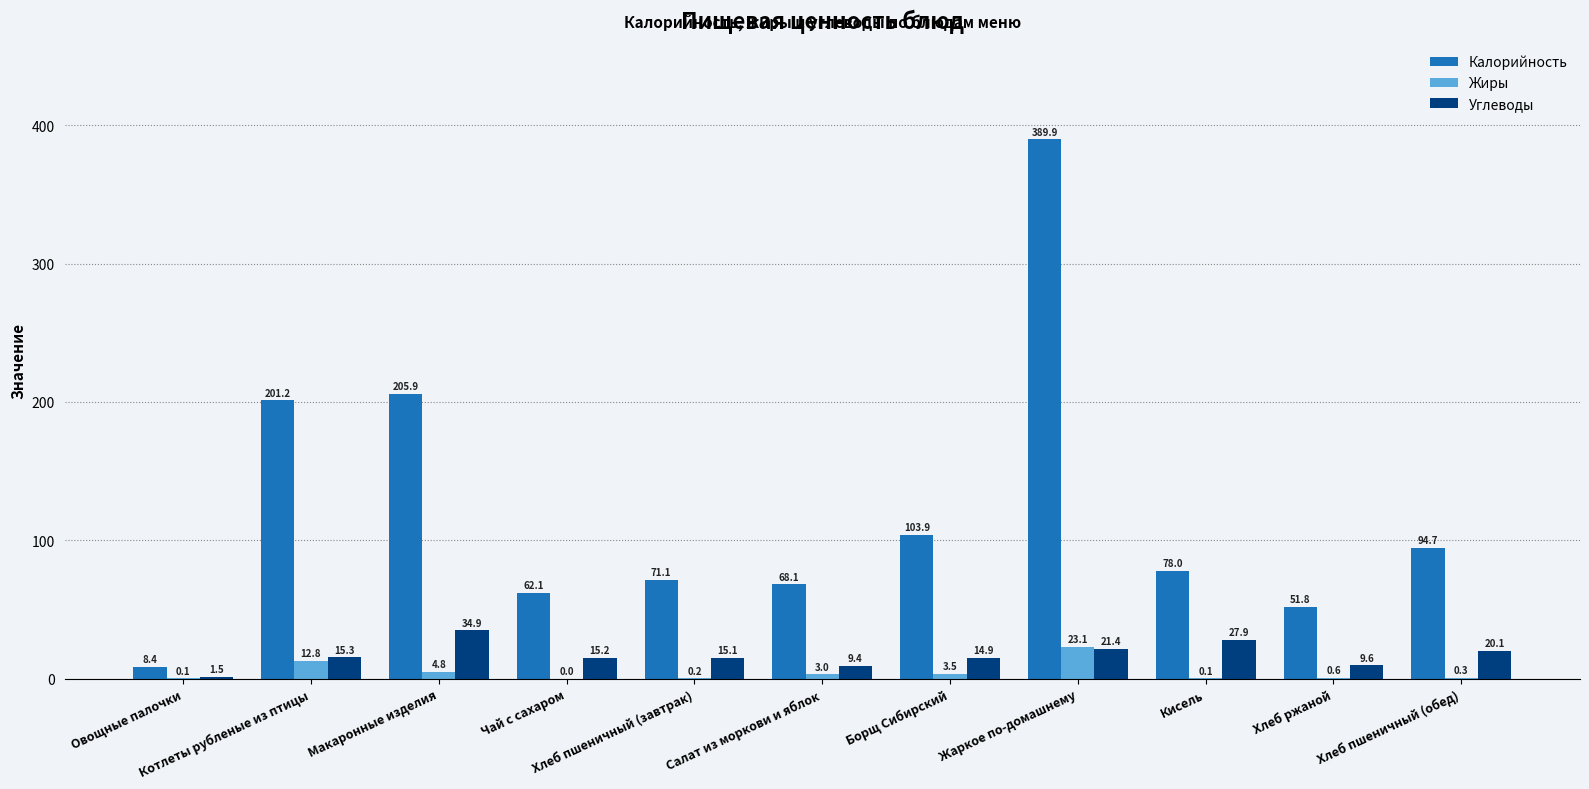

What is the sum of all Углеводы values?

185.3